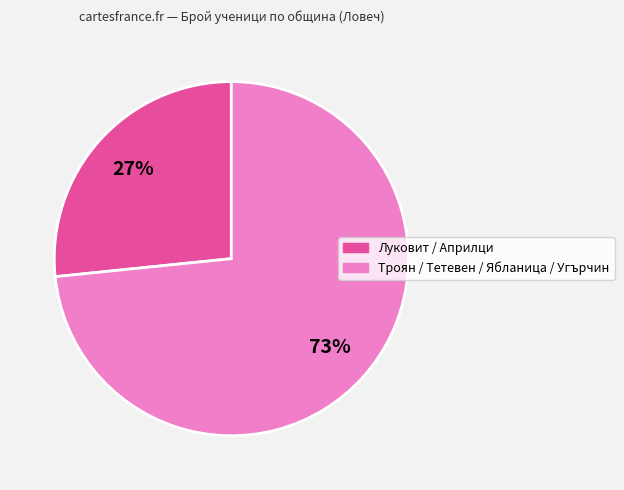

Count the number of slices in the pie.

2